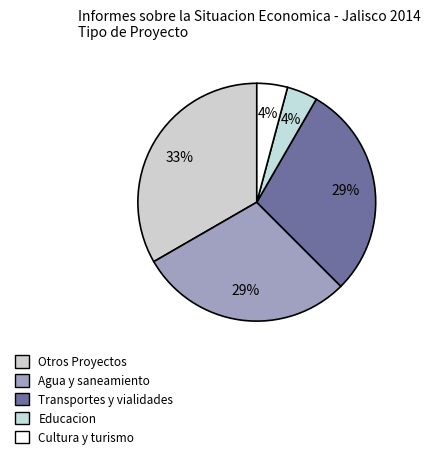

Rank the categories by value from lowest to highest.

Educacion, Cultura y turismo, Agua y saneamiento, Transportes y vialidades, Otros Proyectos